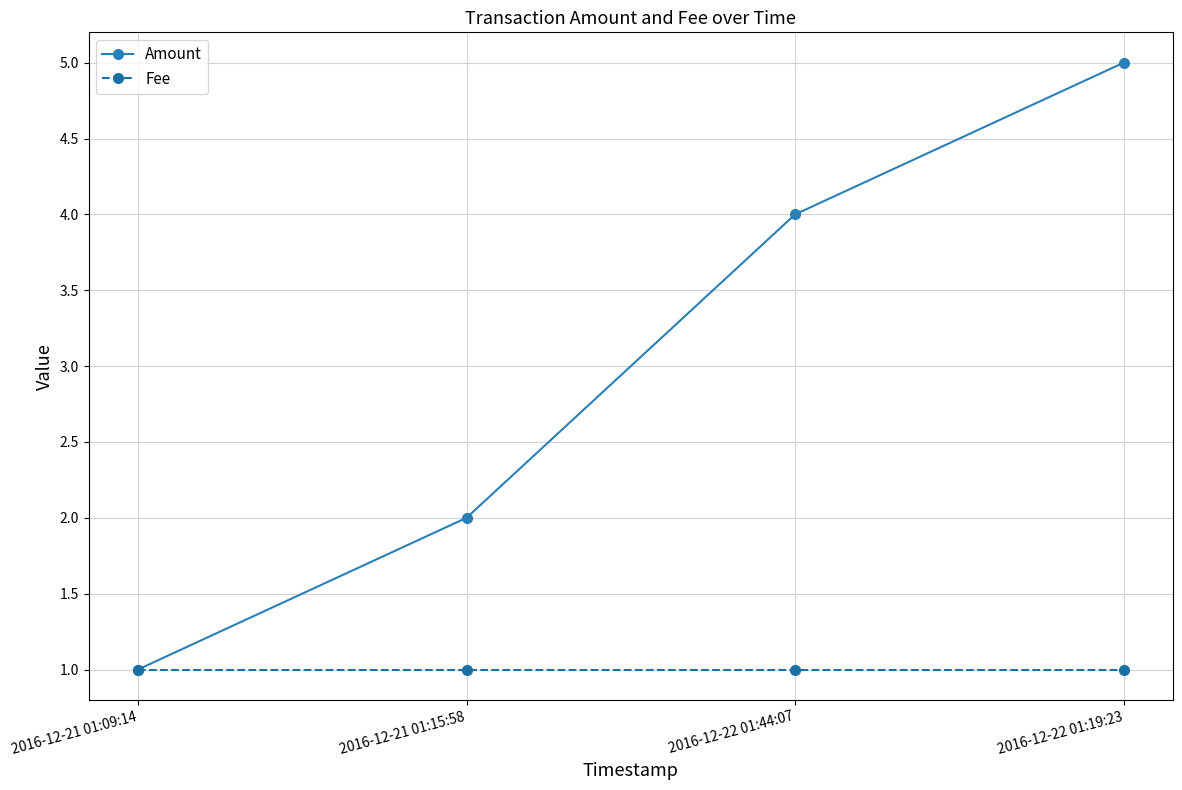

What is the average value of the Amount series?

3